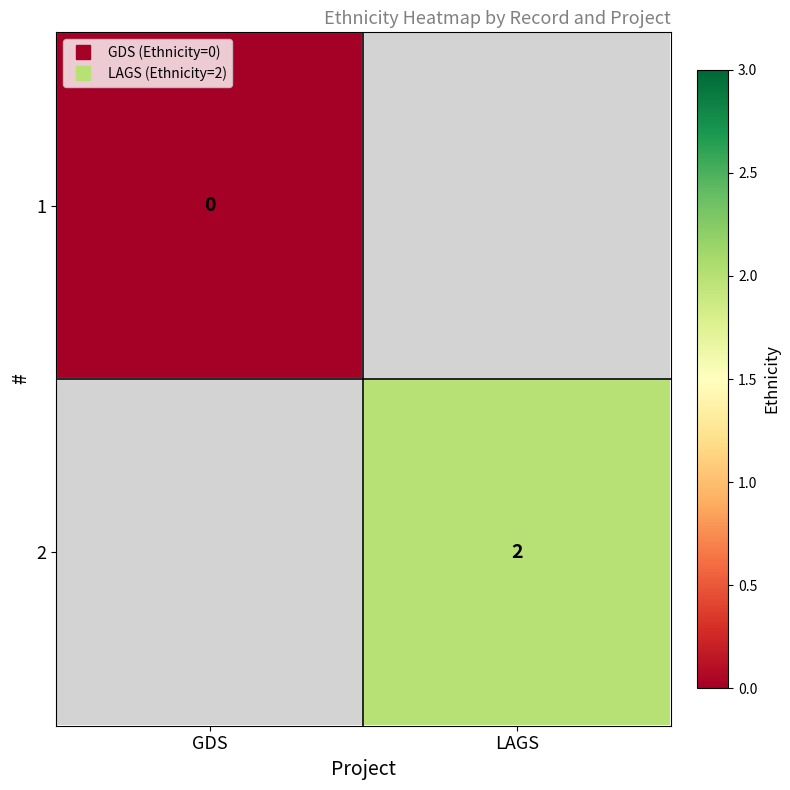

Where is 1 nearest to the value 0?

GDS